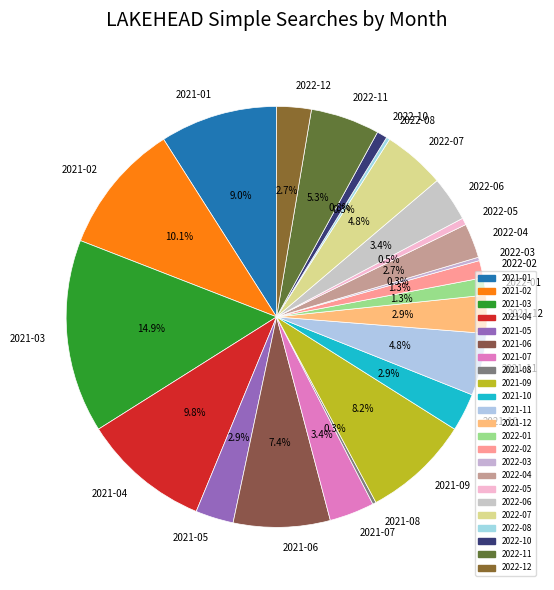

Which category has the biggest portion of the pie?

2021-03